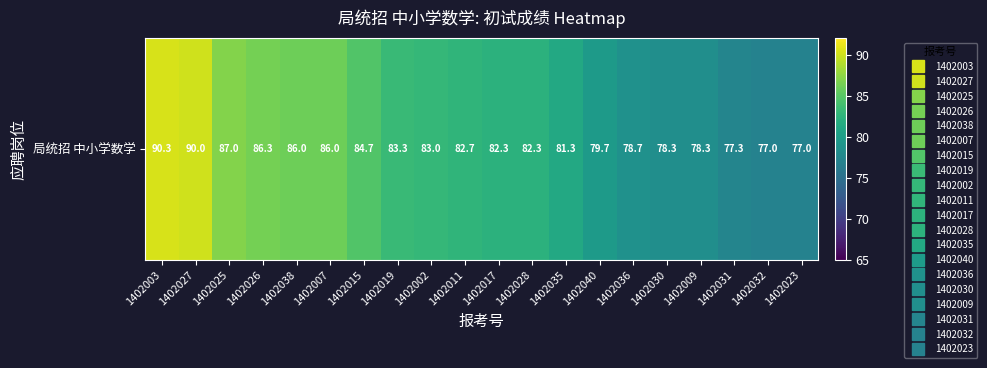

True or false: the data shows 153.5 at 1402038.

False